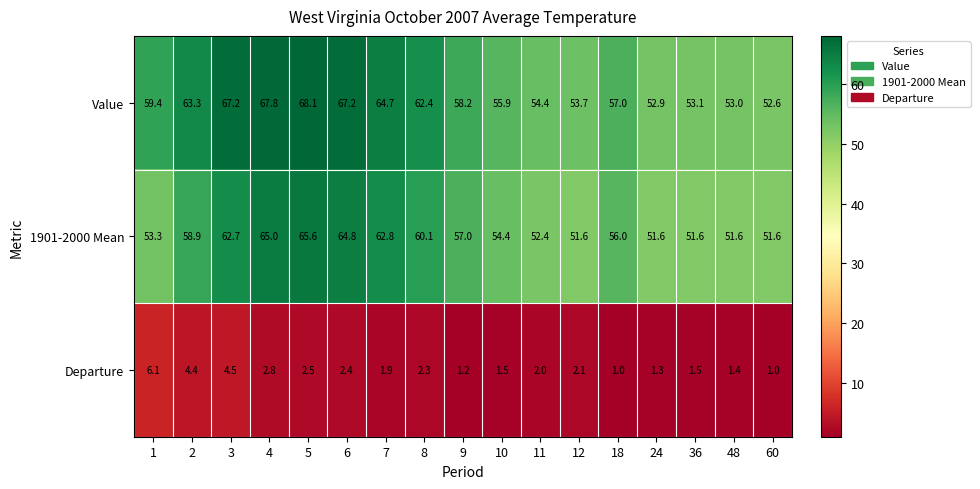

Which series has the widest spread of values?

Value